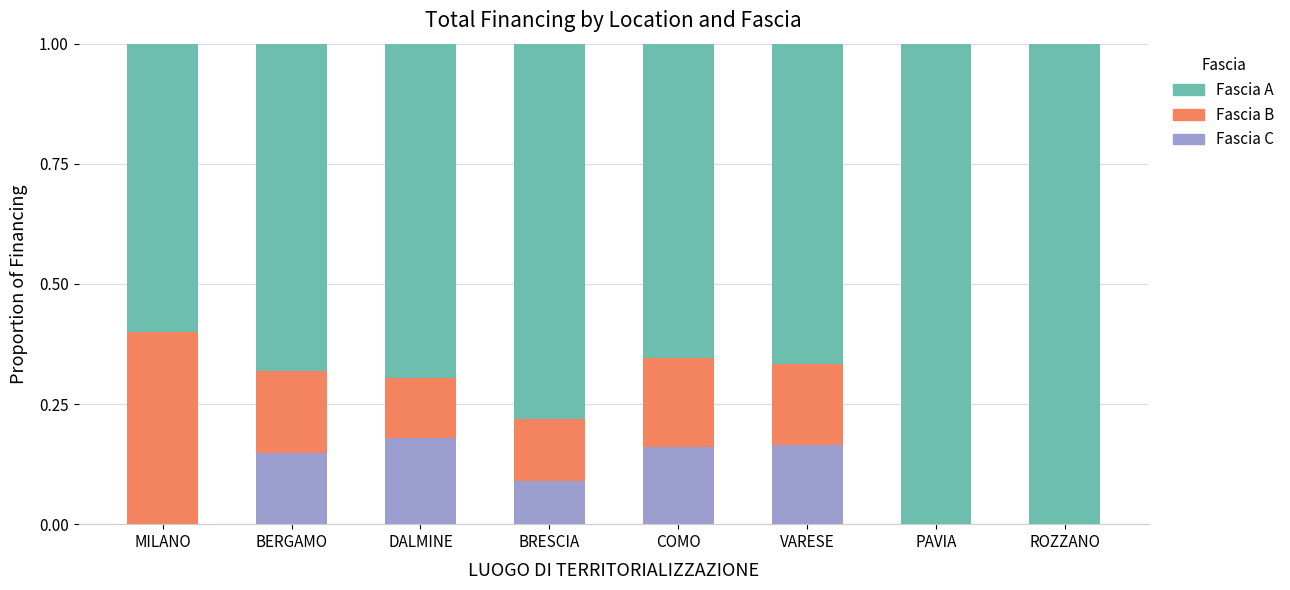

Is it true that Fascia C equals 0.0 at VARESE?

False